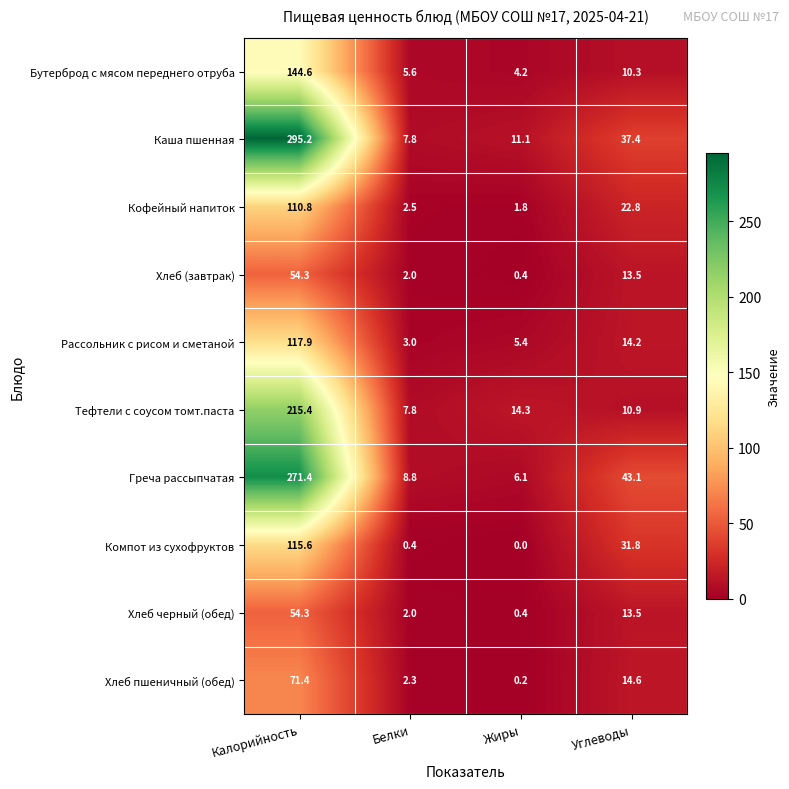

True or false: Хлеб пшеничный (обед) has a value of 42.4 at Калорийность.

False